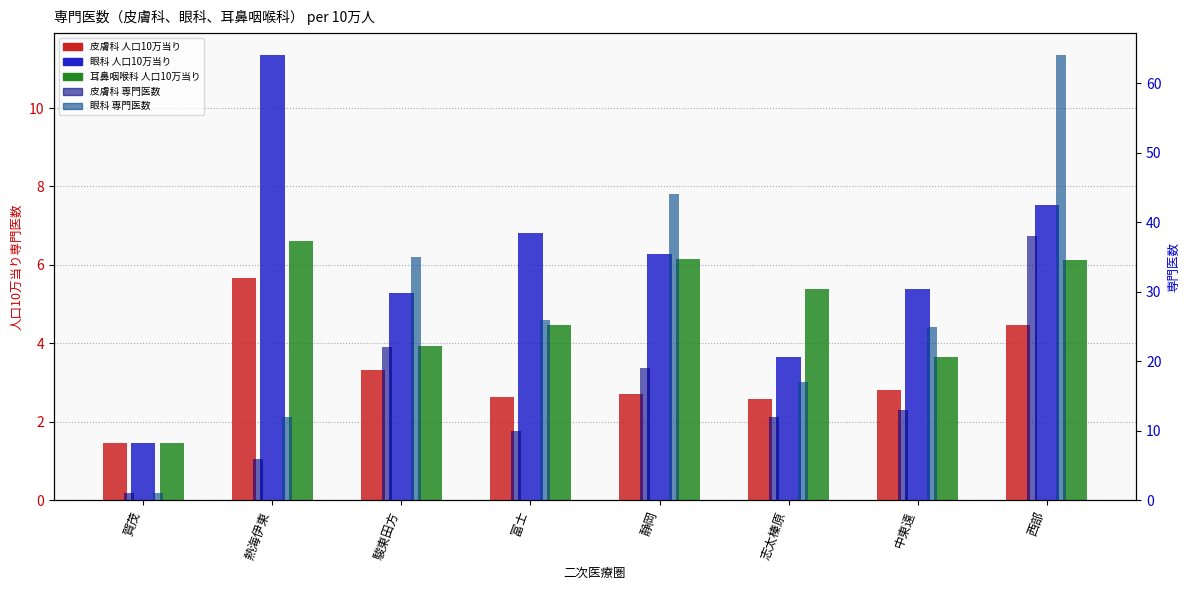

Reading left to right, extract all data points from this chart.

皮膚科 人口10万当り: 賀茂=1.5	熱海伊東=5.7	駿東田方=3.3	富士=2.6	静岡=2.7	志太榛原=2.6	中東遠=2.8	西部=4.5
眼科 人口10万当り: 賀茂=1.5	熱海伊東=11.3	駿東田方=5.3	富士=6.8	静岡=6.3	志太榛原=3.7	中東遠=5.4	西部=7.5
耳鼻咽喉科 人口10万当り: 賀茂=1.5	熱海伊東=6.6	駿東田方=3.9	富士=4.5	静岡=6.1	志太榛原=5.4	中東遠=3.7	西部=6.1
皮膚科 専門医数: 賀茂=1.0	熱海伊東=6.0	駿東田方=22.0	富士=10.0	静岡=19.0	志太榛原=12.0	中東遠=13.0	西部=38.0
眼科 専門医数: 賀茂=1.0	熱海伊東=12.0	駿東田方=35.0	富士=26.0	静岡=44.0	志太榛原=17.0	中東遠=25.0	西部=64.0